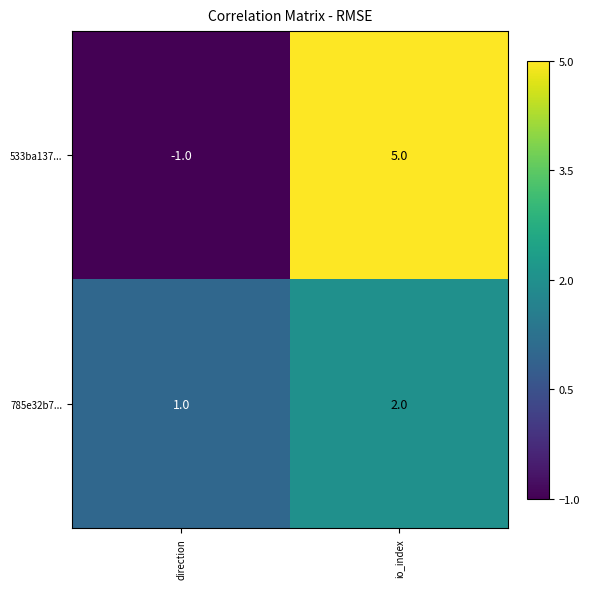

How many values in the 533ba137... series are below 5?

1